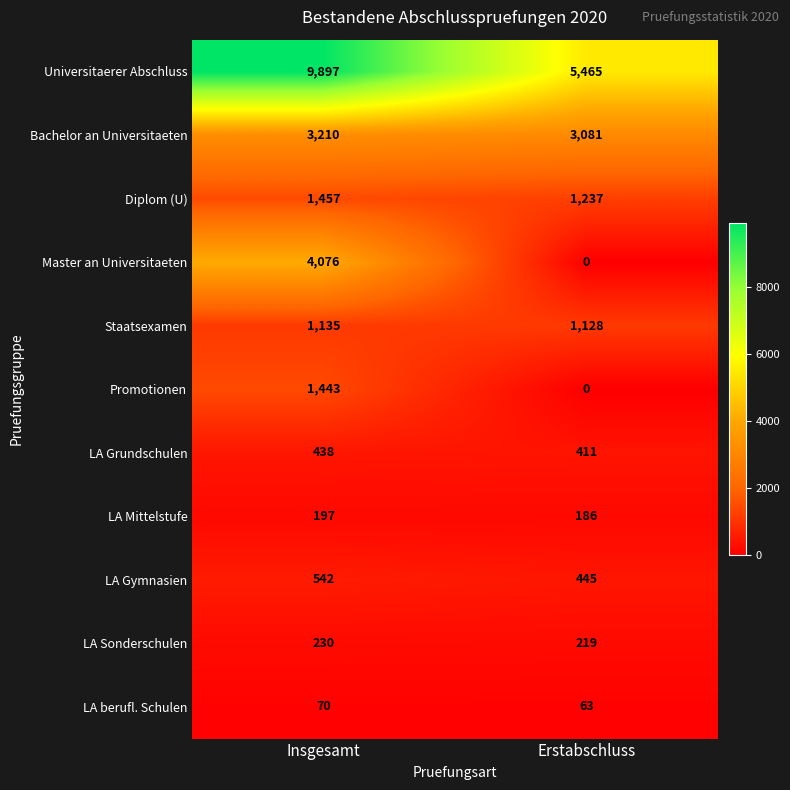

Read the Staatsexamen value at Insgesamt.

1135